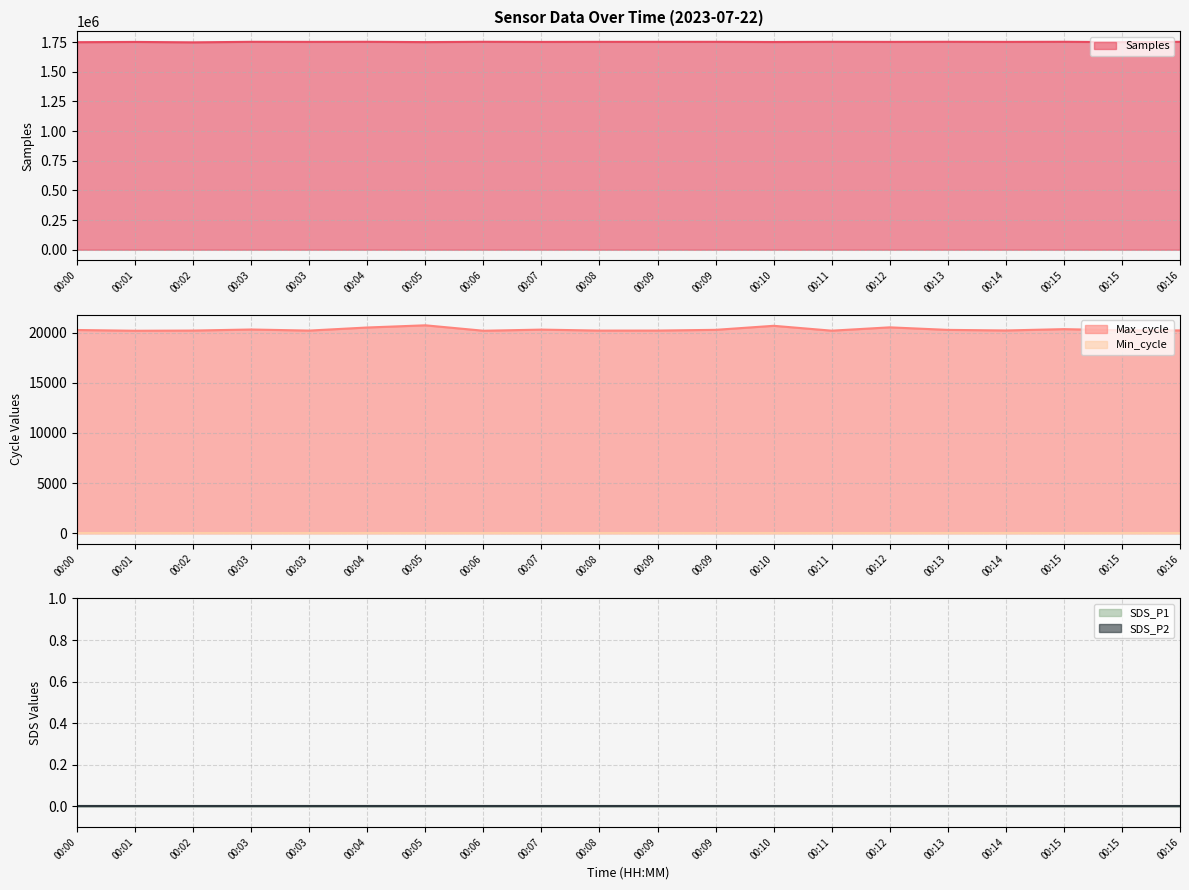

What are all the series names shown in the legend?

Samples, Max_cycle, Min_cycle, SDS_P1, SDS_P2